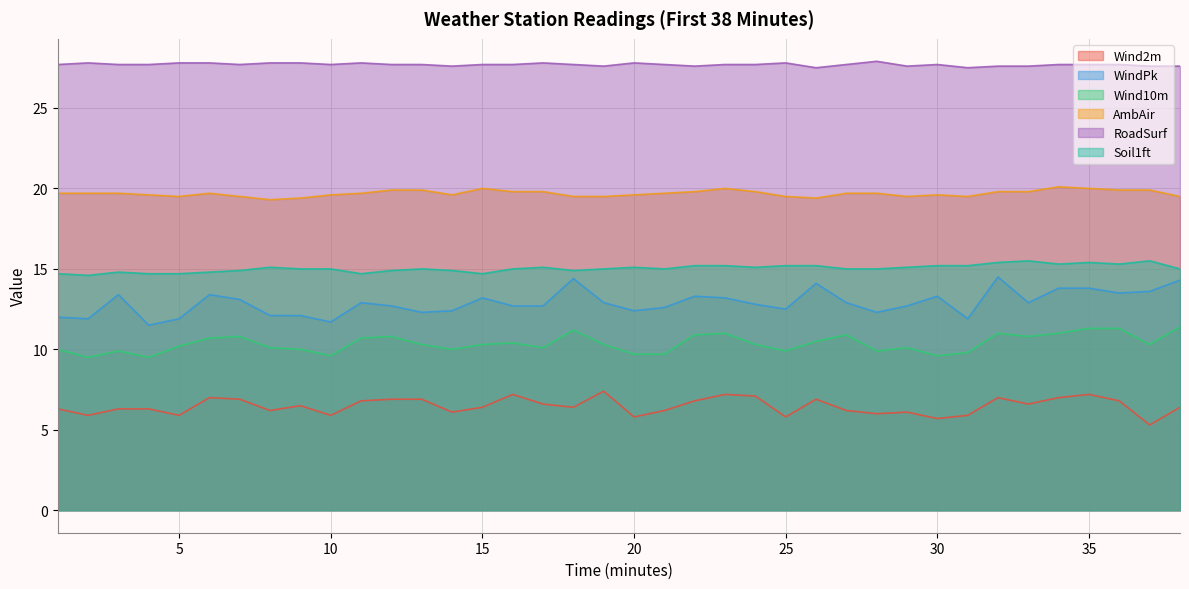

At which category is the sum across all series the highest?

35